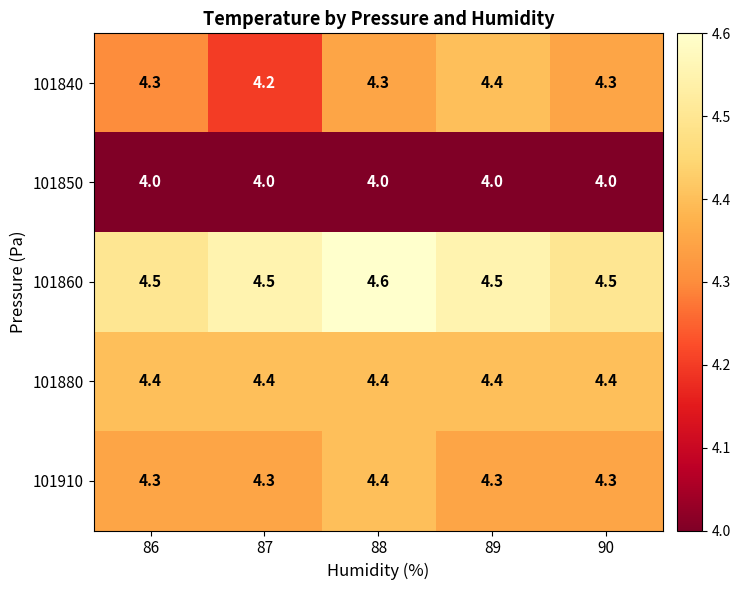

True or false: 101860 has a value of 4.5 at 89.

True